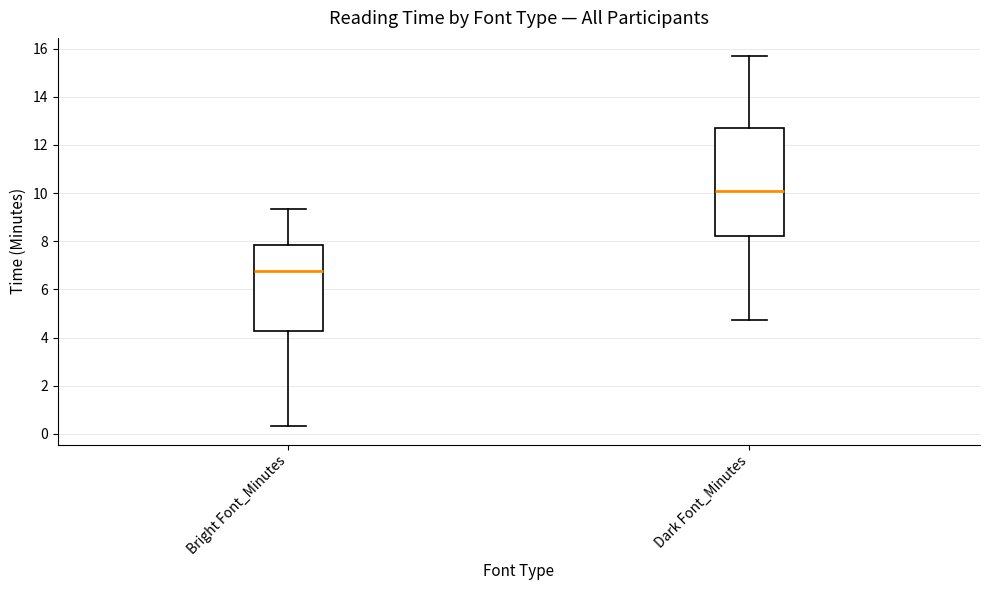

Which box has the highest median line?

Dark Font_Minutes